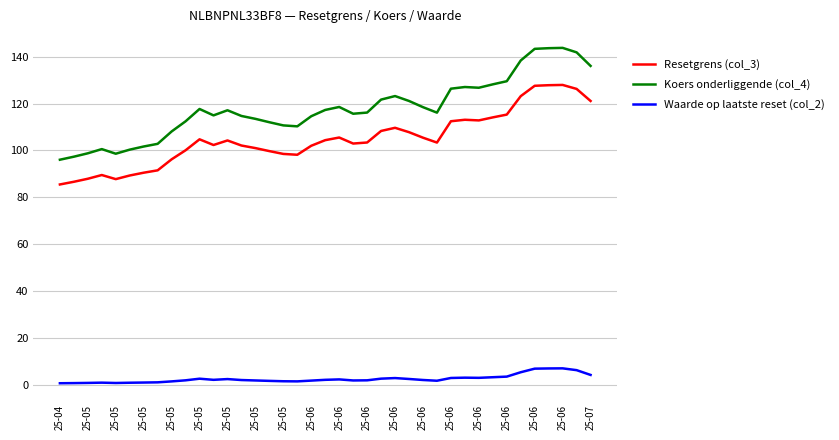

Which series has the largest total across all categories?

Koers onderliggende (col_4)